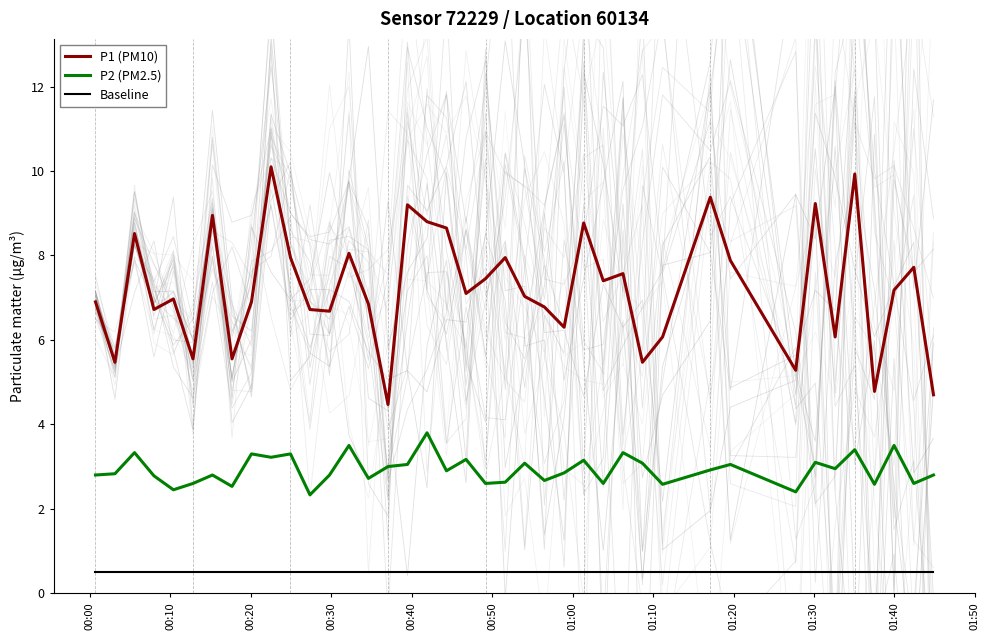

What is the minimum value for P2 (PM2.5)?

2.3